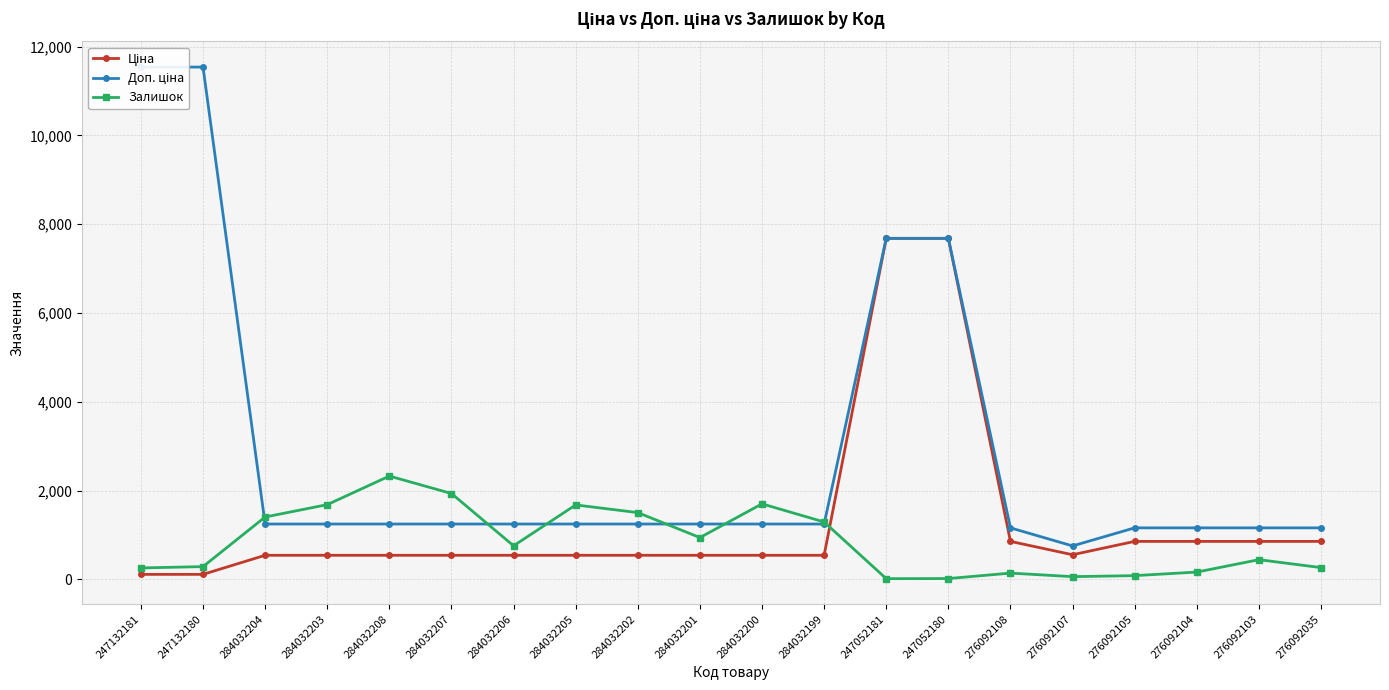

Does the chart display data point markers on the line(s)?

Yes